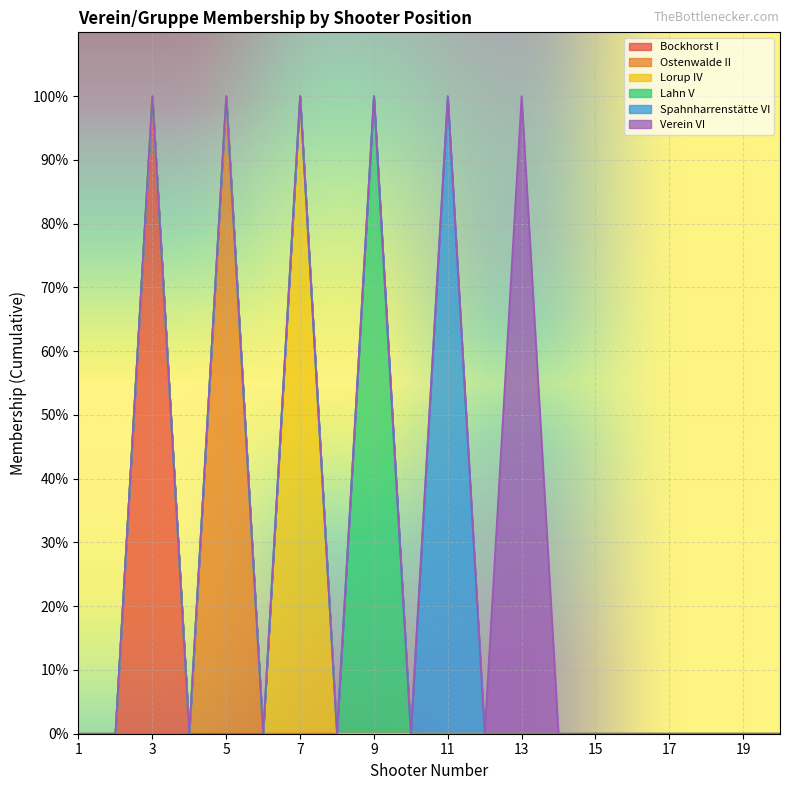

Is it true that Ostenwalde II equals 0 at 18?

False